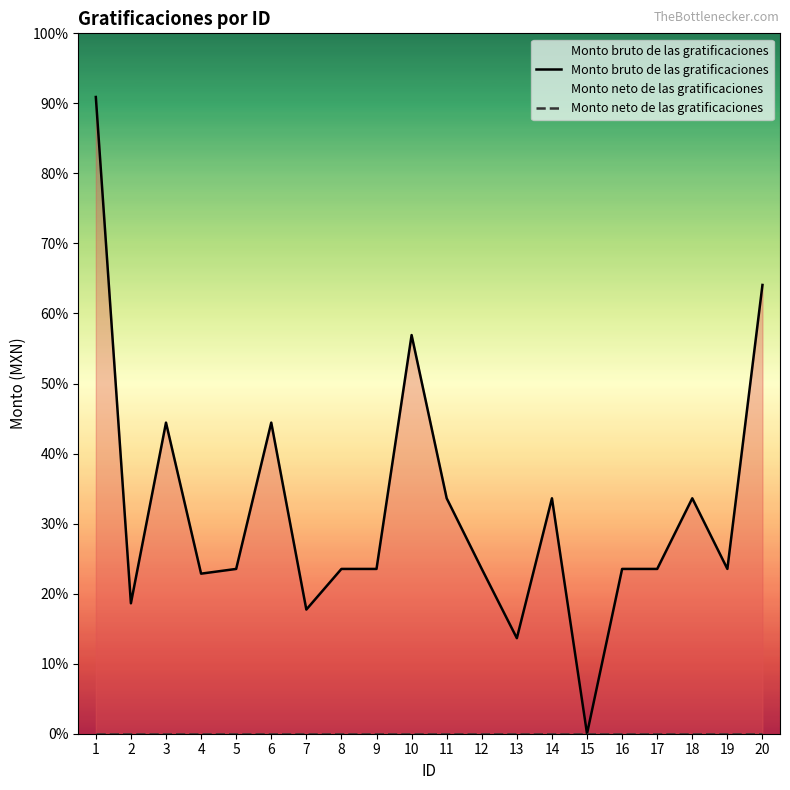

True or false: Monto neto de las gratificaciones and Monto bruto de las gratificaciones intersect in this chart.

False